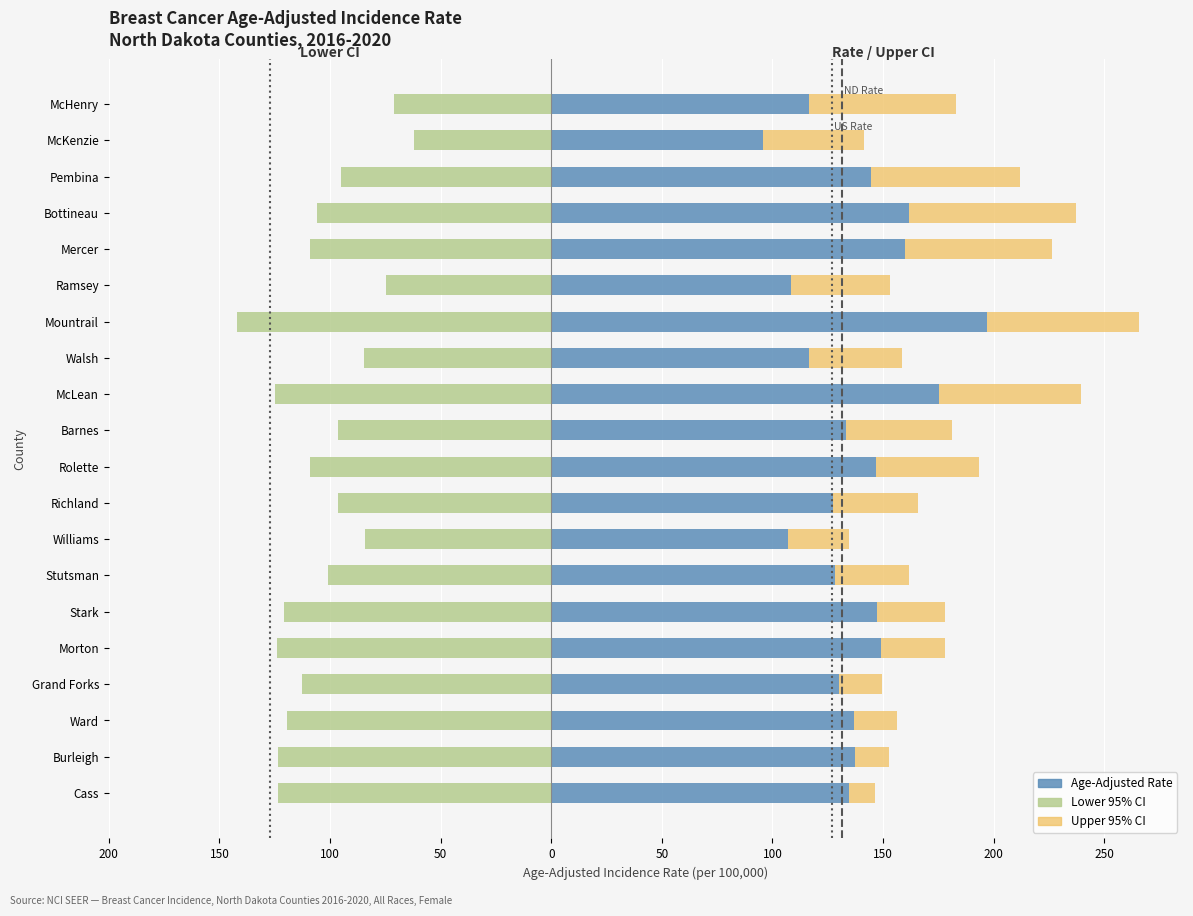

Is it true that Upper 95% CI equals 29.7 at Bottineau?

False